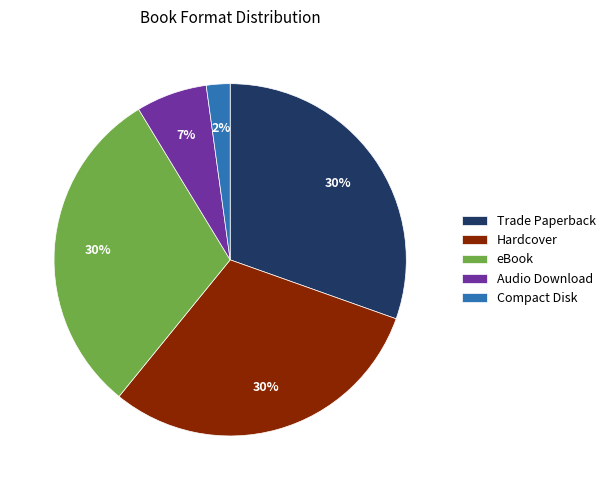

To the nearest percent, what is the difference between the Compact Disk and Hardcover slice percentages?

28%